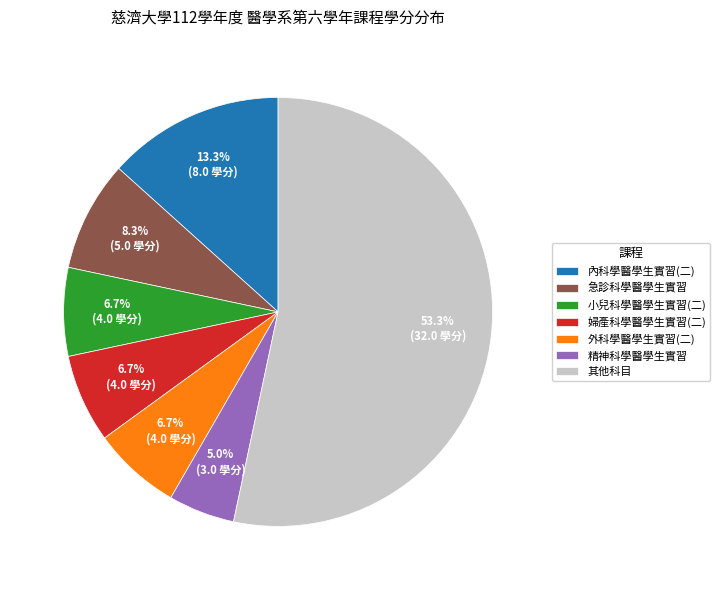

Which has a higher value, 其他科目 or 急診科學醫學生實習?

其他科目